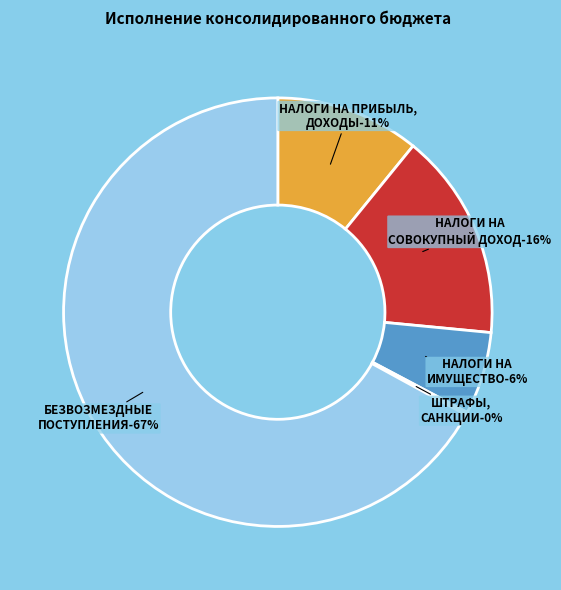

Approximately how many times larger is the value at НАЛОГИ НА ИМУЩЕСТВО compared to НАЛОГИ НА ПРИБЫЛЬ, ДОХОДЫ?

0.6